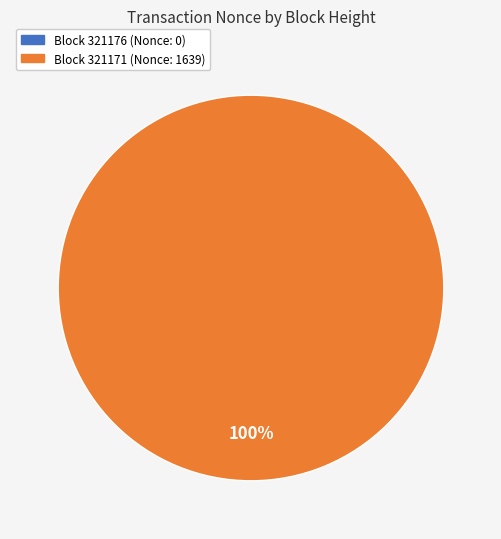

To the nearest percent, what is the combined percentage of 321171 and 321176?

100%